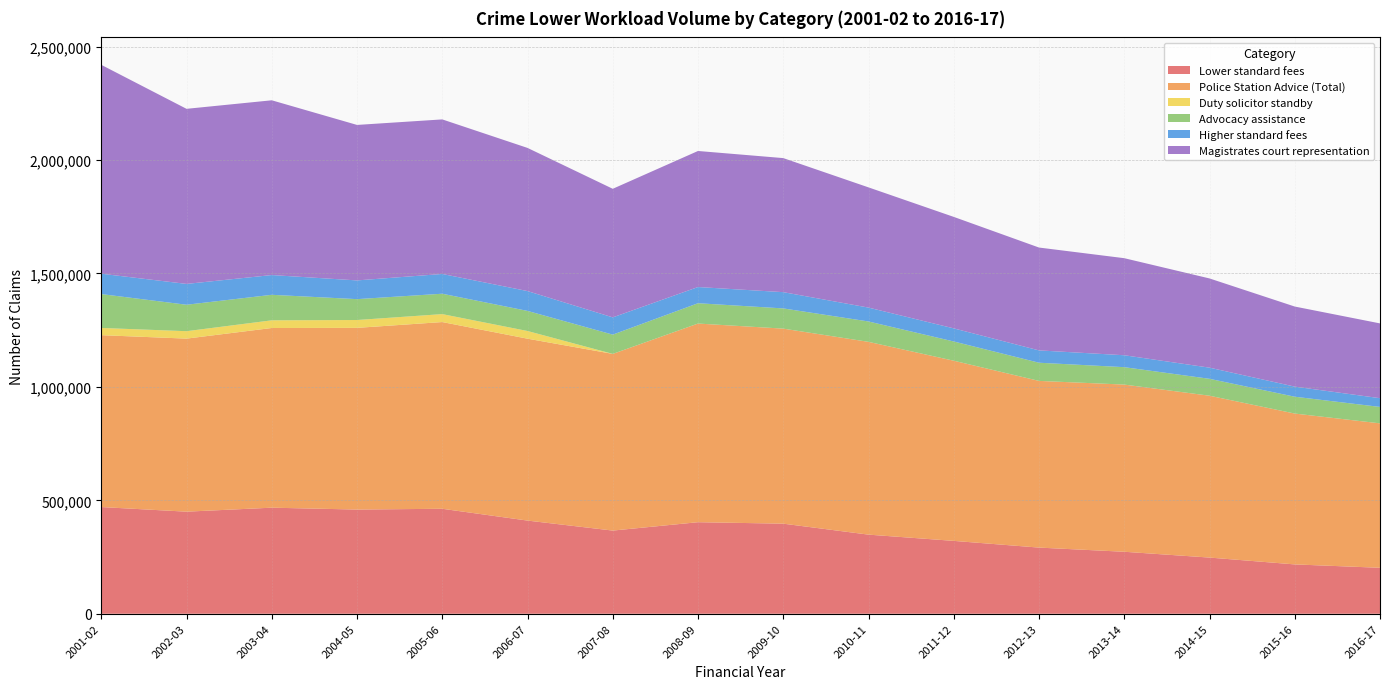

Reading left to right, extract all data points from this chart.

Lower standard fees: 2001-02=470265	2002-03=449921	2003-04=467474	2004-05=459233	2005-06=462695	2006-07=410630	2007-08=366586	2008-09=403488	2009-10=397039	2010-11=348705	2011-12=321159	2012-13=291569	2013-14=273217	2014-15=247619	2015-16=217471	2016-17=202601
Police Station Advice (Total): 2001-02=757579	2002-03=762702	2003-04=791971	2004-05=800793	2005-06=822960	2006-07=801714	2007-08=778757	2008-09=875566	2009-10=859653	2010-11=849716	2011-12=794085	2012-13=734725	2013-14=736846	2014-15=713386	2015-16=664908	2016-17=636571
Duty solicitor standby: 2001-02=31832	2002-03=32769	2003-04=33849	2004-05=34630	2005-06=35023	2006-07=33881	2007-08=0	2008-09=0	2009-10=0	2010-11=0	2011-12=0	2012-13=0	2013-14=0	2014-15=0	2015-16=0	2016-17=0
Advocacy assistance: 2001-02=149300	2002-03=116533	2003-04=112442	2004-05=91981	2005-06=89858	2006-07=88553	2007-08=84890	2008-09=89591	2009-10=89051	2010-11=89767	2011-12=84810	2012-13=80075	2013-14=76750	2014-15=74517	2015-16=74179	2016-17=72402
Higher standard fees: 2001-02=89733	2002-03=91866	2003-04=87086	2004-05=82566	2005-06=87059	2006-07=87412	2007-08=76019	2008-09=71358	2009-10=71694	2010-11=61205	2011-12=57743	2012-13=54389	2013-14=52558	2014-15=49143	2015-16=44509	2016-17=38495
Magistrates court representation: 2001-02=920573	2002-03=771650	2003-04=770249	2004-05=685271	2005-06=681239	2006-07=630985	2007-08=566743	2008-09=599653	2009-10=590860	2010-11=529817	2011-12=491350	2012-13=453286	2013-14=427783	2014-15=393232	2015-16=352944	2016-17=329658